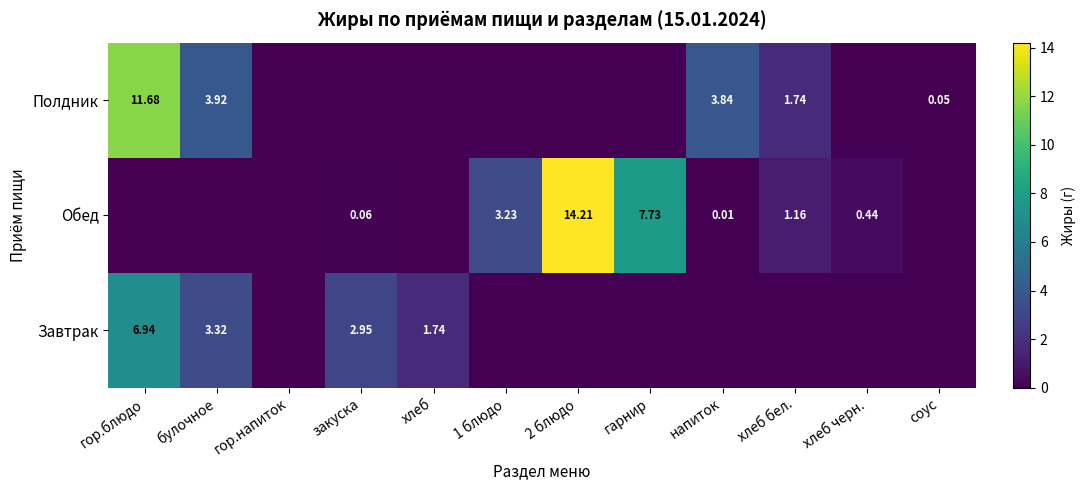

Is it true that Завтрак equals 1.6 at гор.блюдо?

False